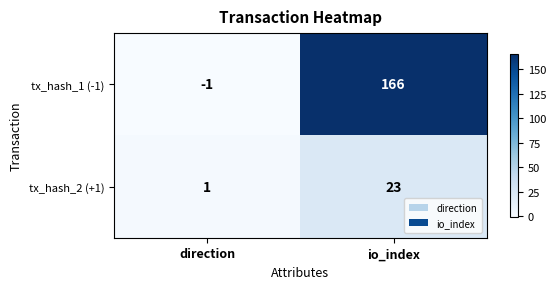

How many data points does each series have?

2